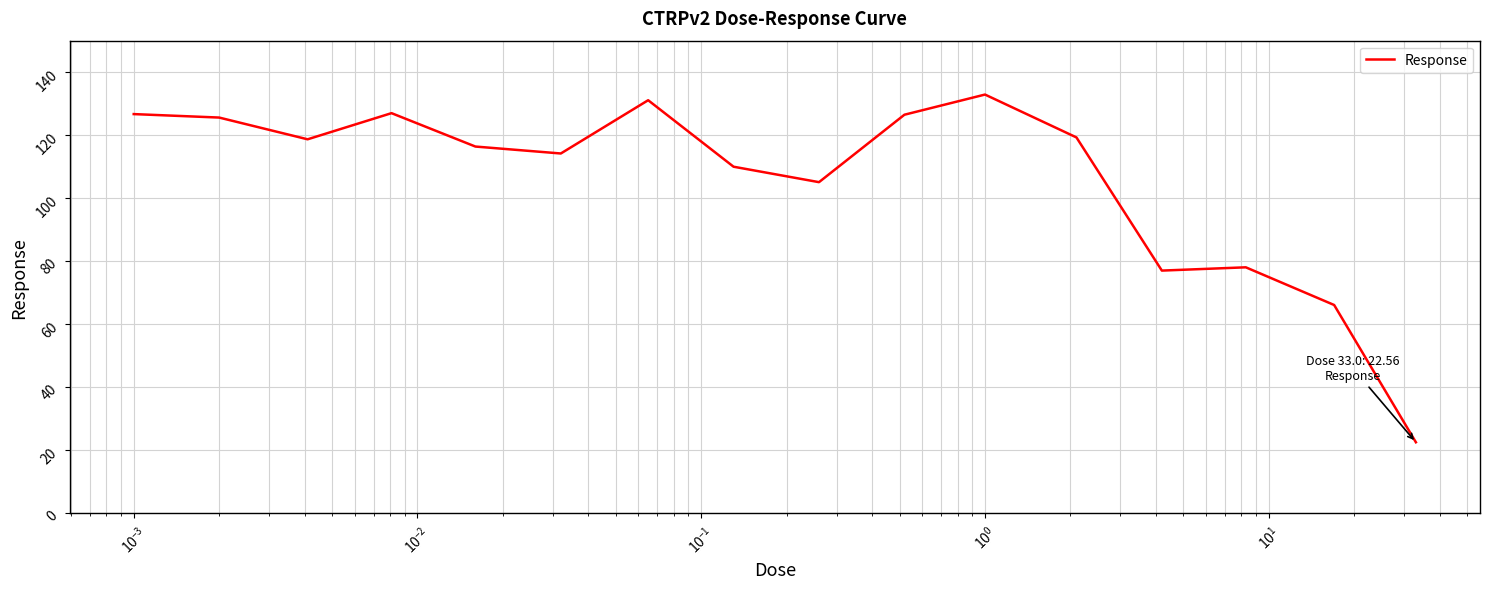

What is the smallest value displayed?

22.6